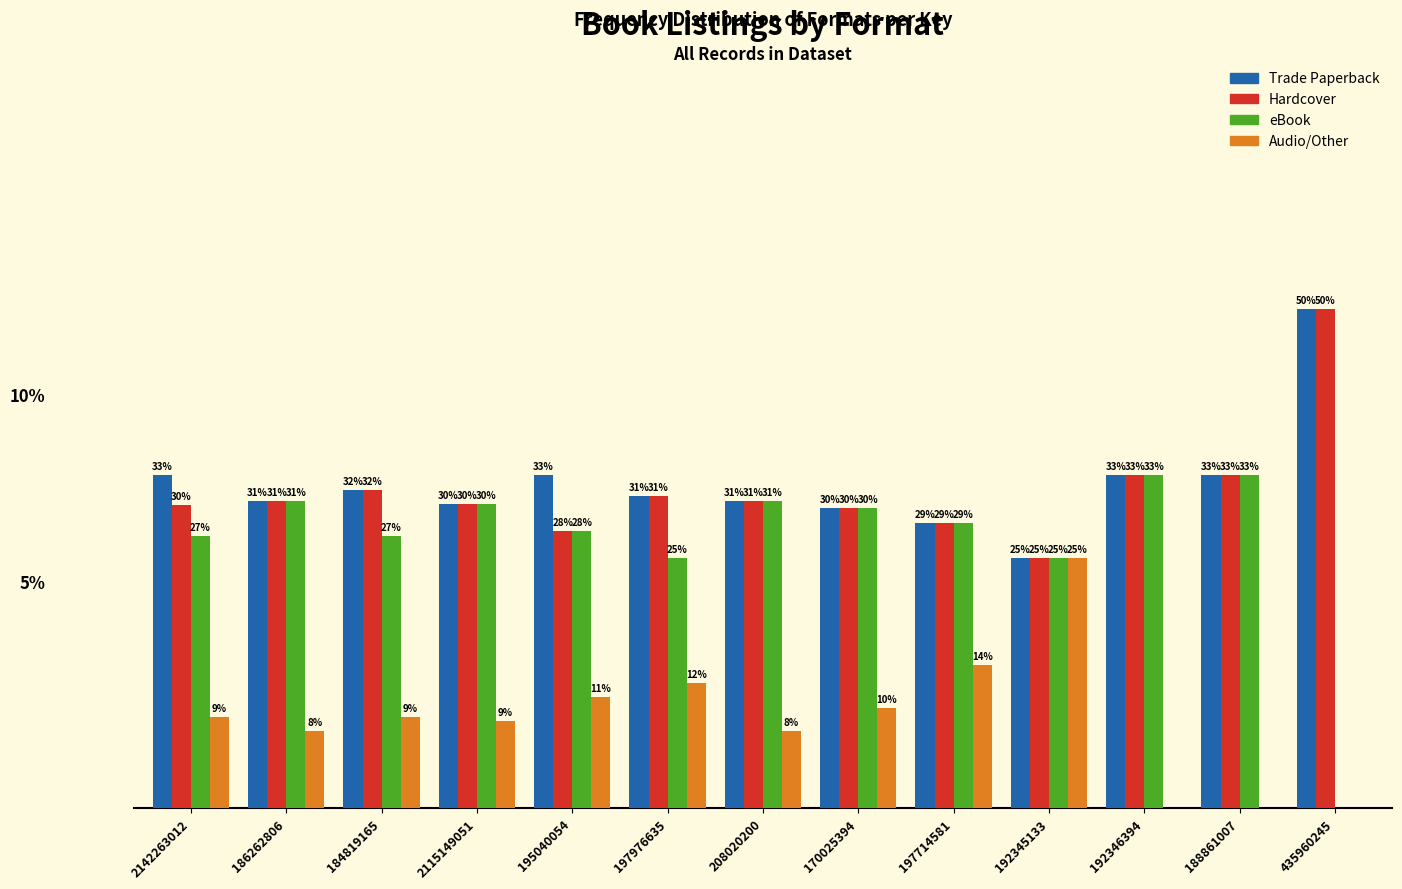

What are all the series names shown in the legend?

Trade Paperback, Hardcover, eBook, Audio/Other